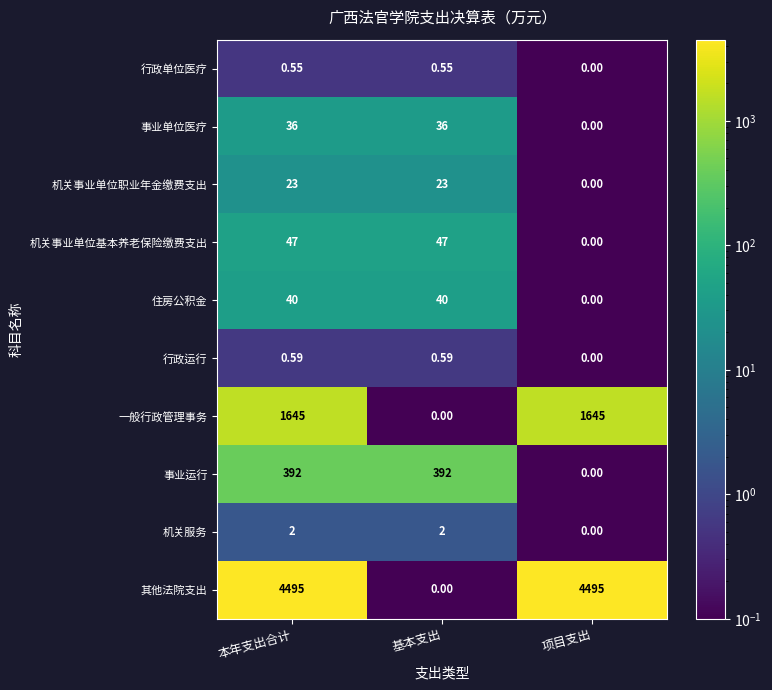

Which series has the largest range (max minus min)?

其他法院支出